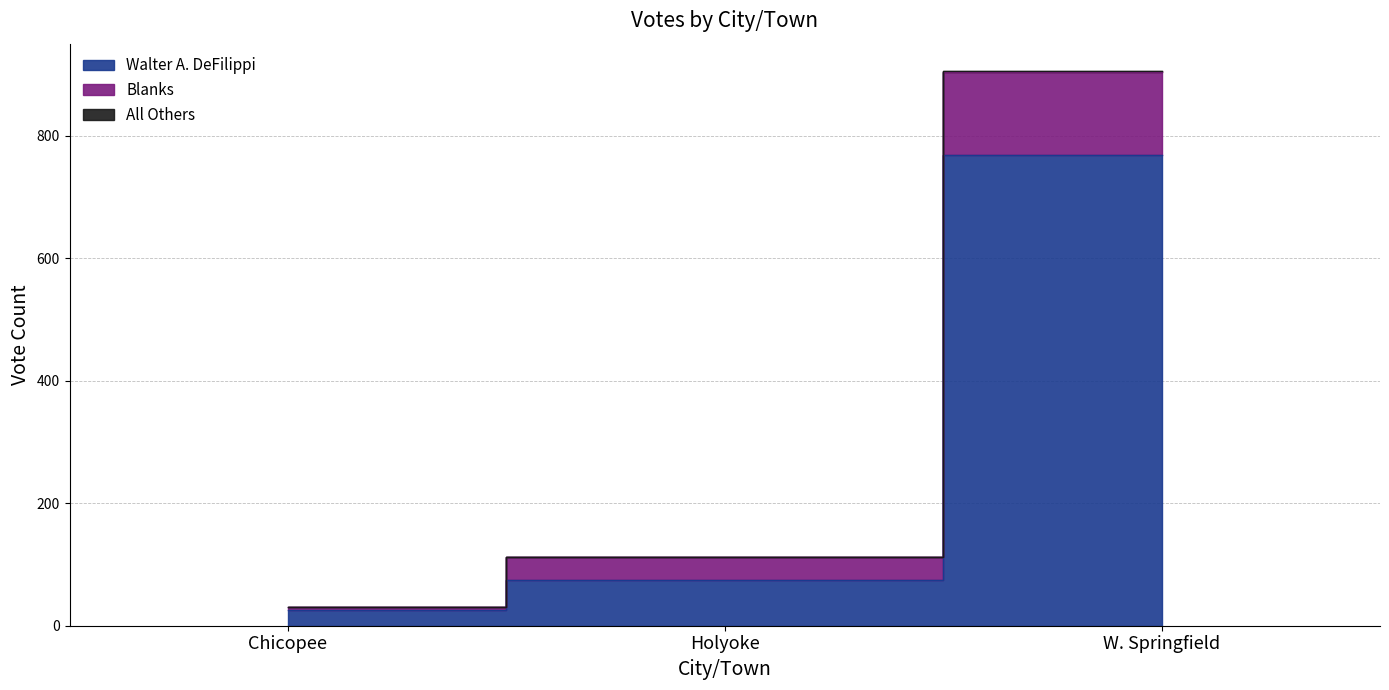

How many data points in Blanks are above 113?

1